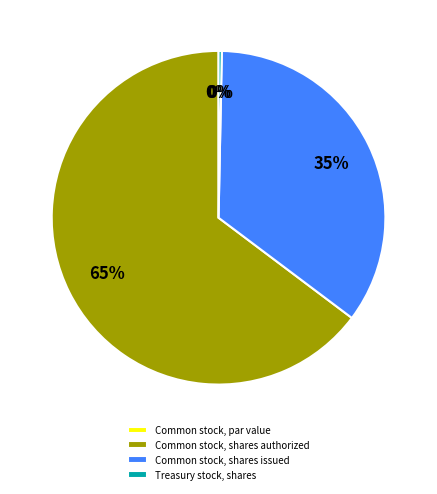

Do Common stock, shares issued and Treasury stock, shares together represent more than half of the pie?

No